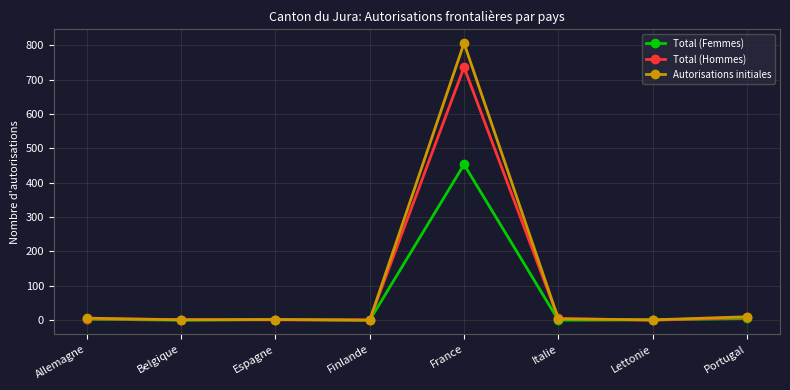

What is the sum of the Total (Femmes) values at Espagne and Finlande?

2